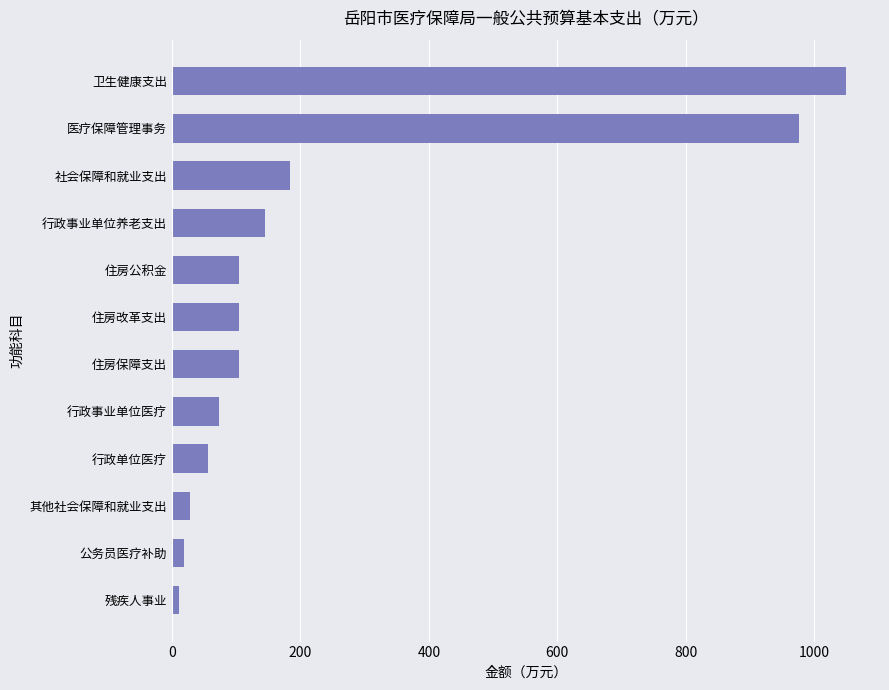

True or false: the data shows 1501.6 at 医疗保障管理事务.

False